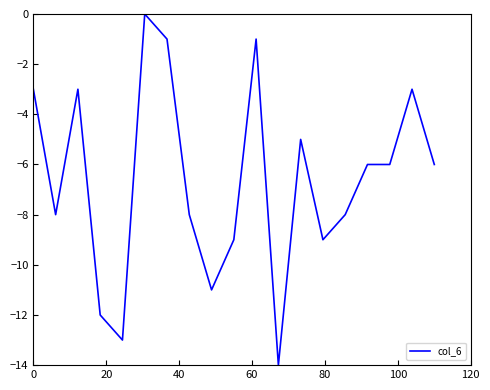

True or false: the data has more than 1 interior local peaks.

True